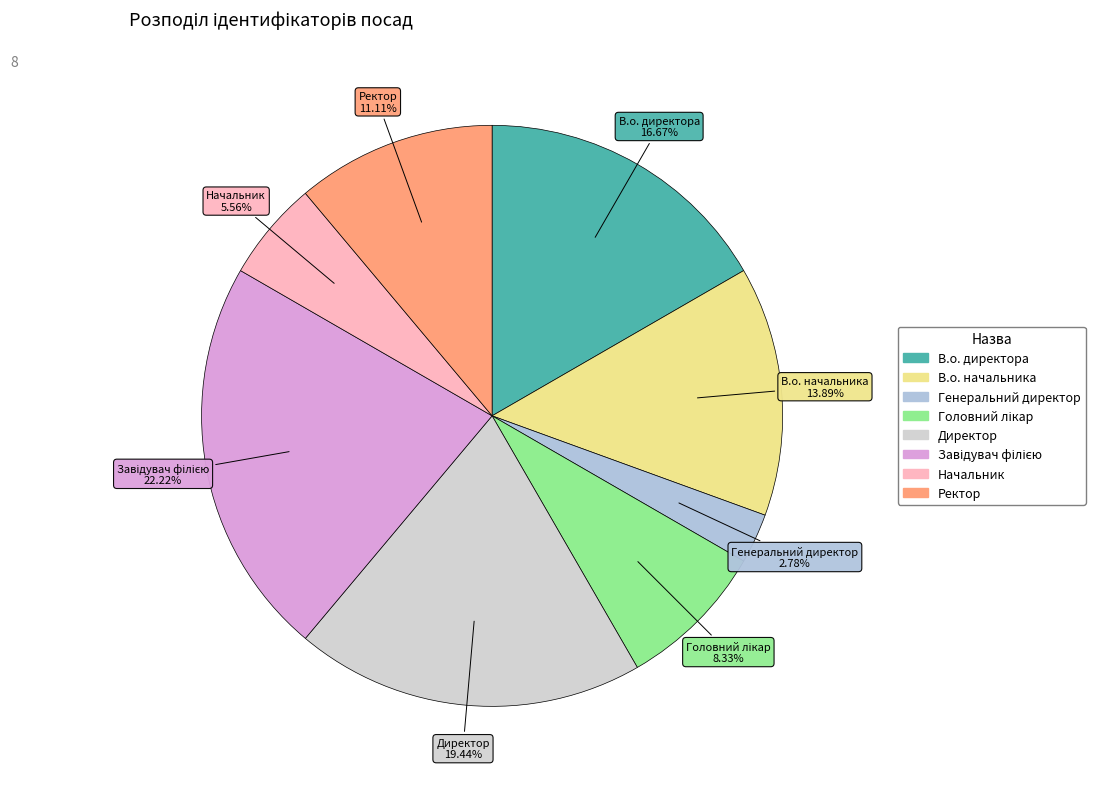

To the nearest percent, what is the difference between the largest and smallest slice percentages?

19%